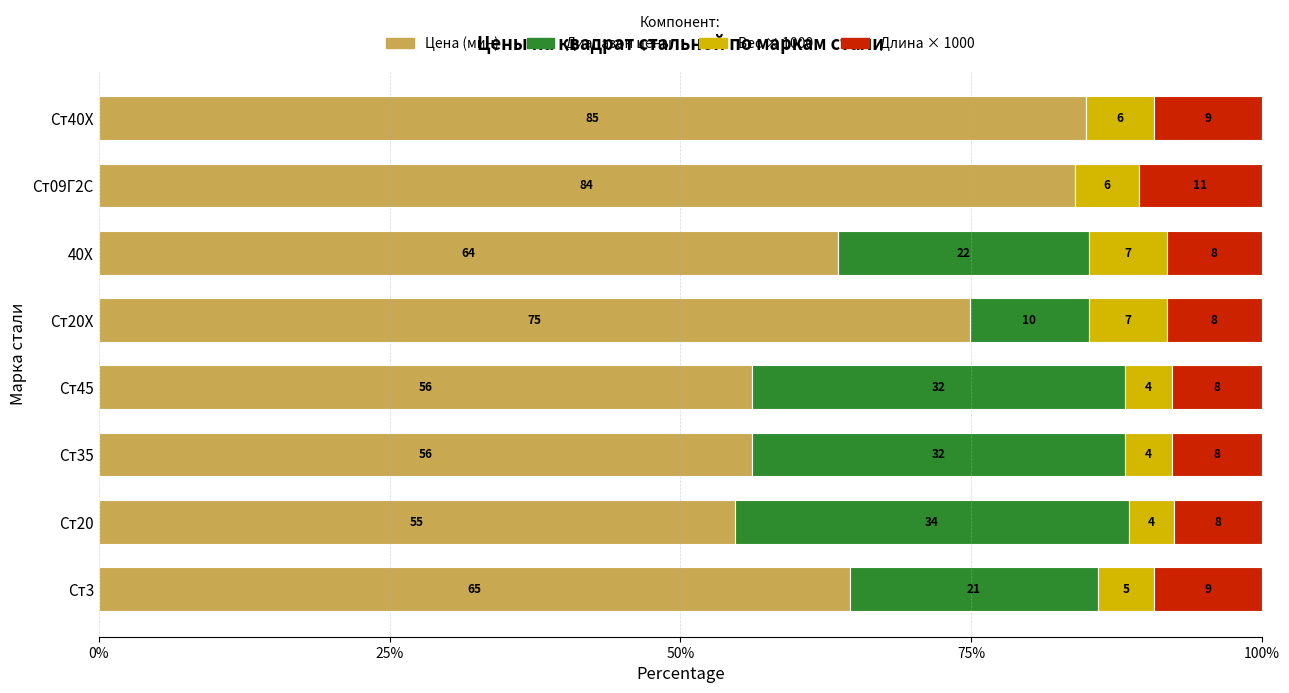

What is the average value of the Цена (мин) series?

67.3